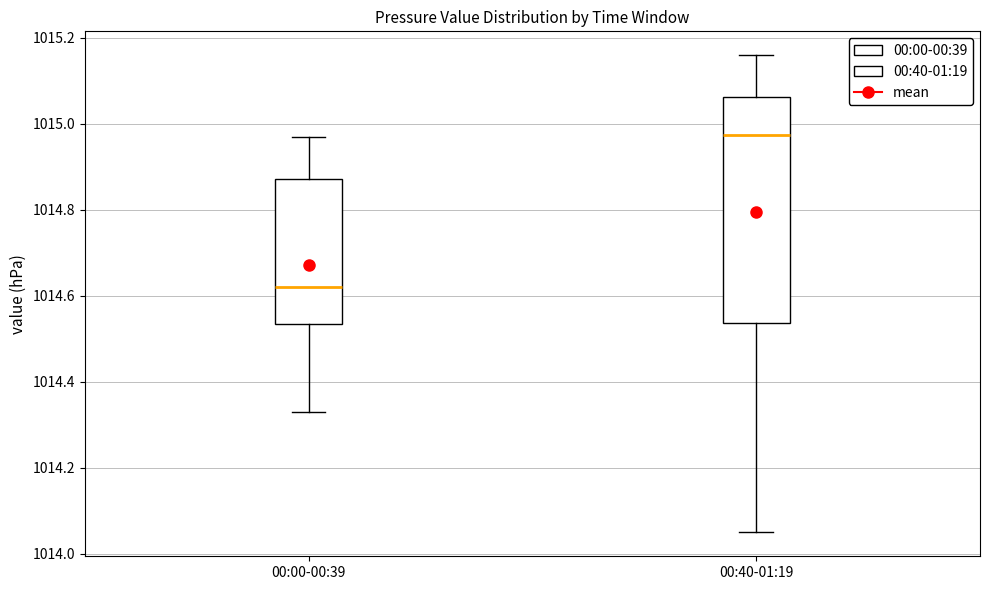

Reading left to right, transcribe this box plot: for each box, give where its median line is, the range the box spans, and where its two whiskers end, as read against the y-axis. The values are not printed on the chart, so give them approximately, as read against the axis.

00:00-00:39: median 1014.62, box 1014.54 to 1014.88, whiskers 1014.34 to 1014.98
00:40-01:19: median 1014.98, box 1014.54 to 1015.06, whiskers 1014.06 to 1015.16